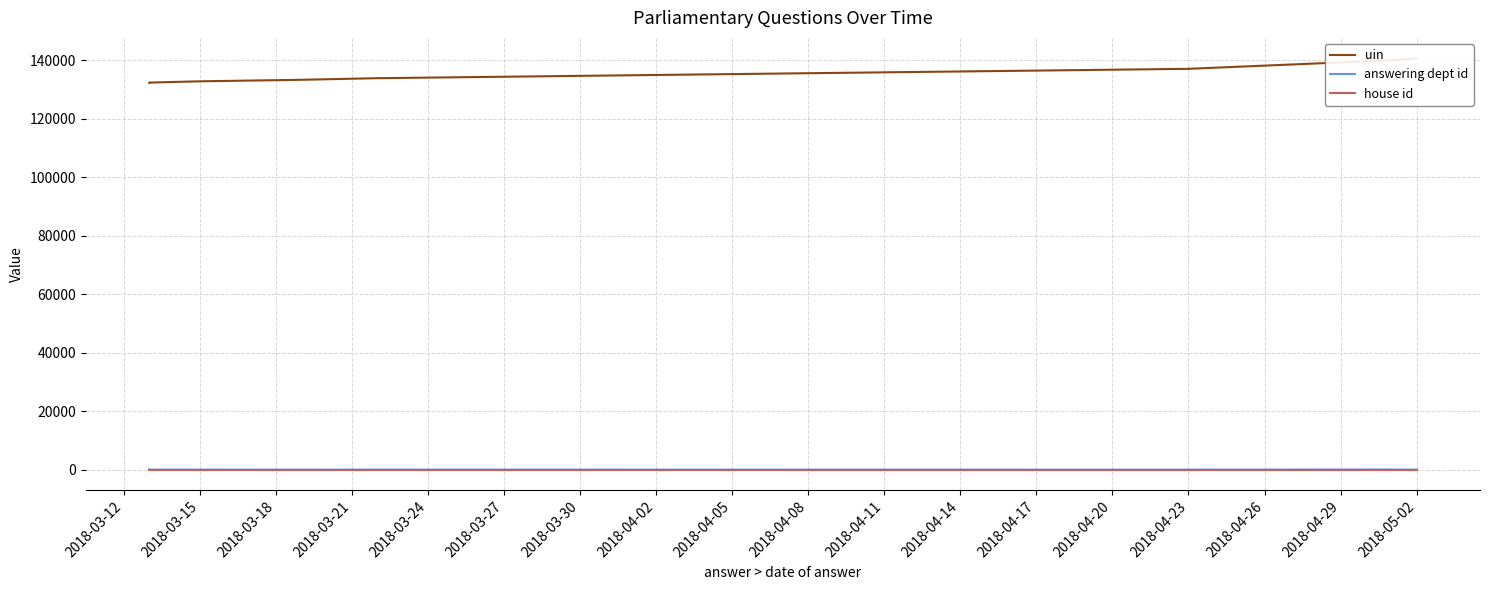

List the labels in order of answering dept id value, largest first.

2018-03-12, 2018-04-02, 2018-03-24, 2018-03-18, 2018-03-30, 2018-04-05, 2018-03-15, 2018-04-08, 2018-03-21, 2018-03-27